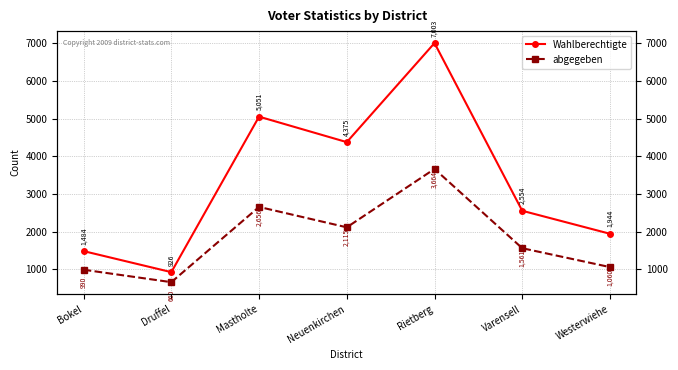

True or false: Wahlberechtigte and abgegeben intersect in this chart.

False